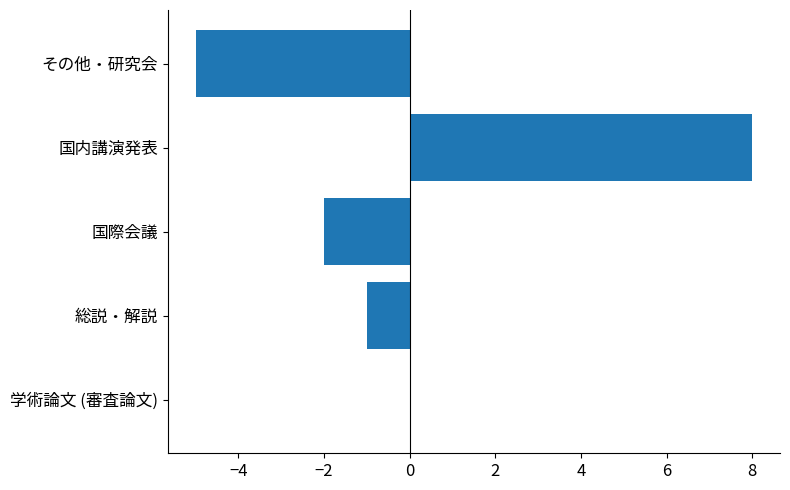

At which label is the value closest to 1?

学術論文 (審査論文)